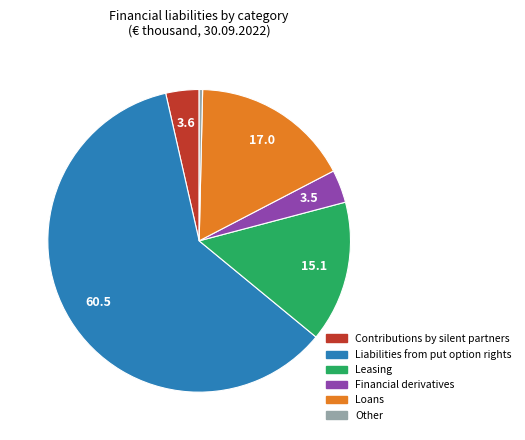

Approximately how many times larger is the value at Liabilities from put option rights compared to Leasing?

4.0